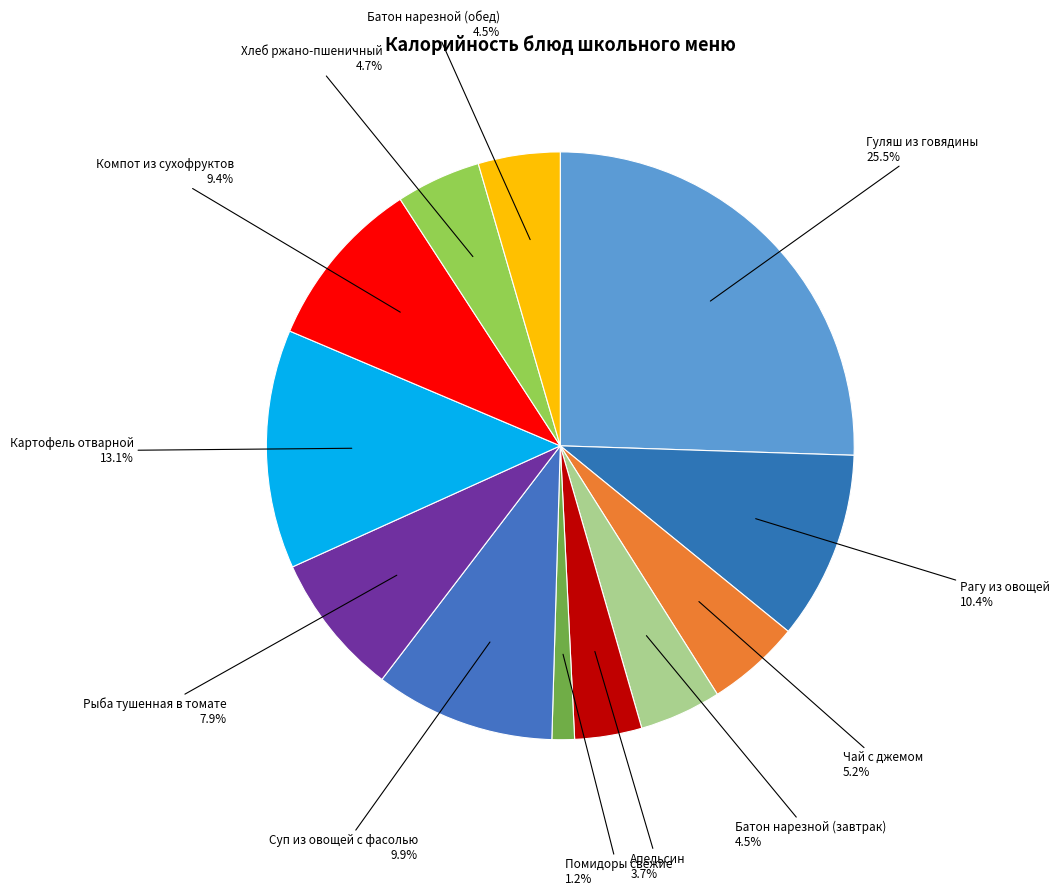

Which has a higher value, Хлеб ржано-пшеничный or Рагу из овощей?

Рагу из овощей